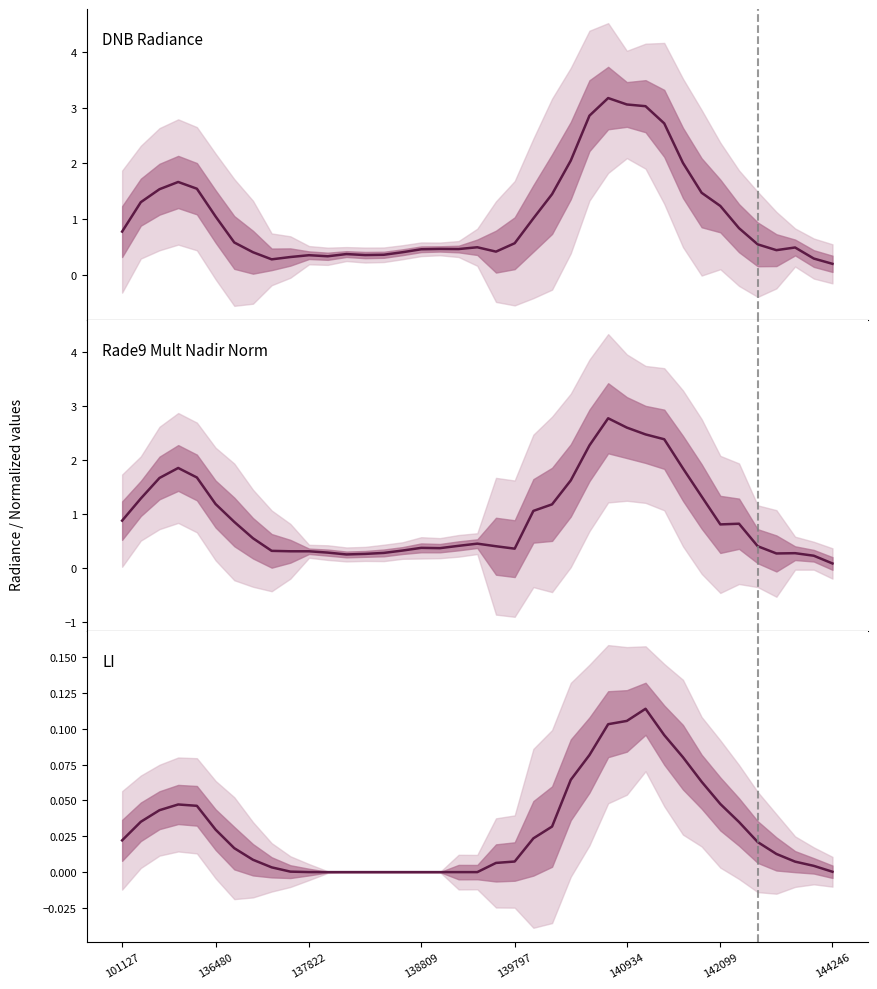

What position from the left is 15?

16